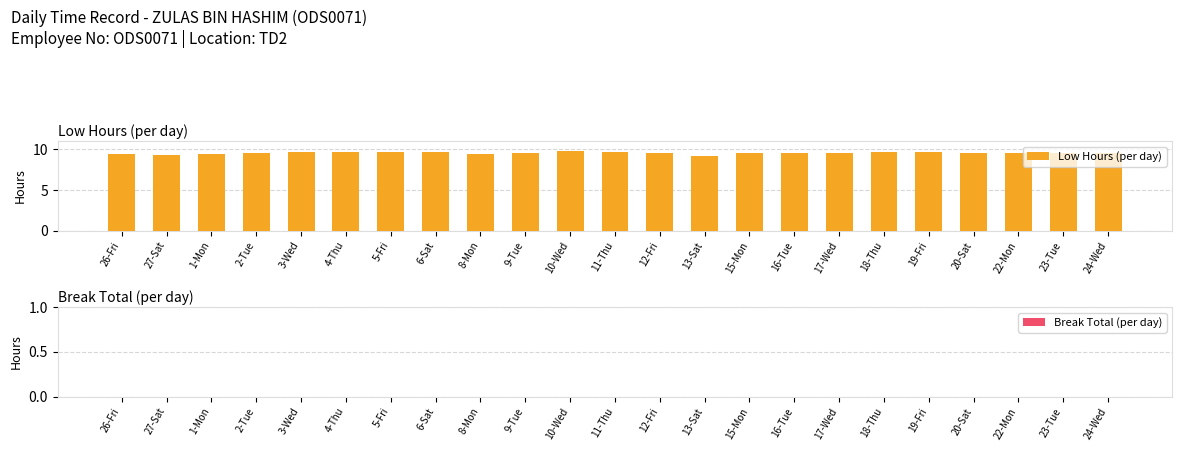

True or false: the data shows 9.5 at 16-Tue.

True